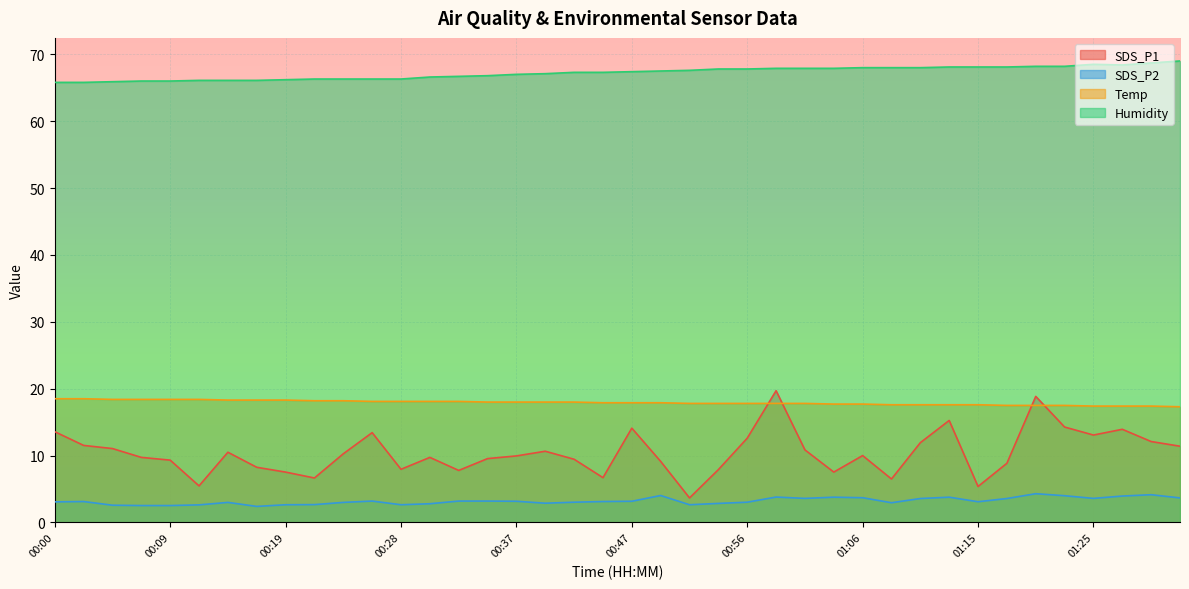

How many lines are shown in the chart?

4